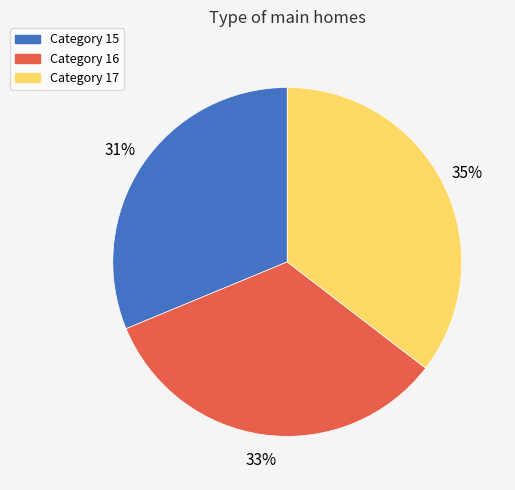

Does any single category account for the majority?

No